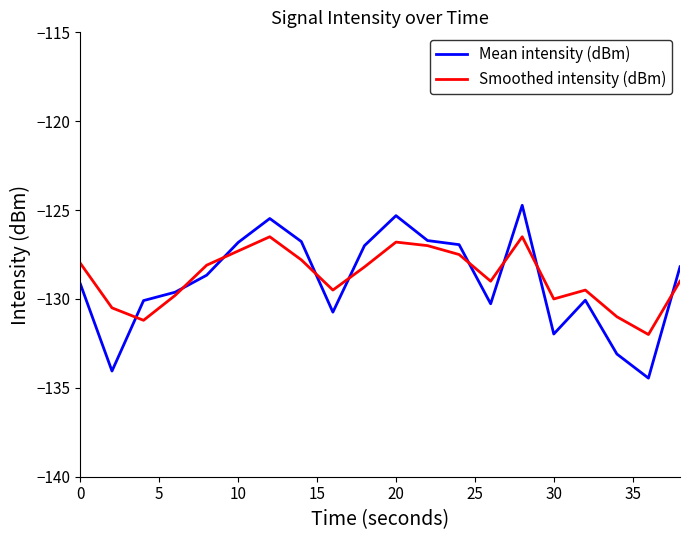

What is the greatest value displayed?

-124.7